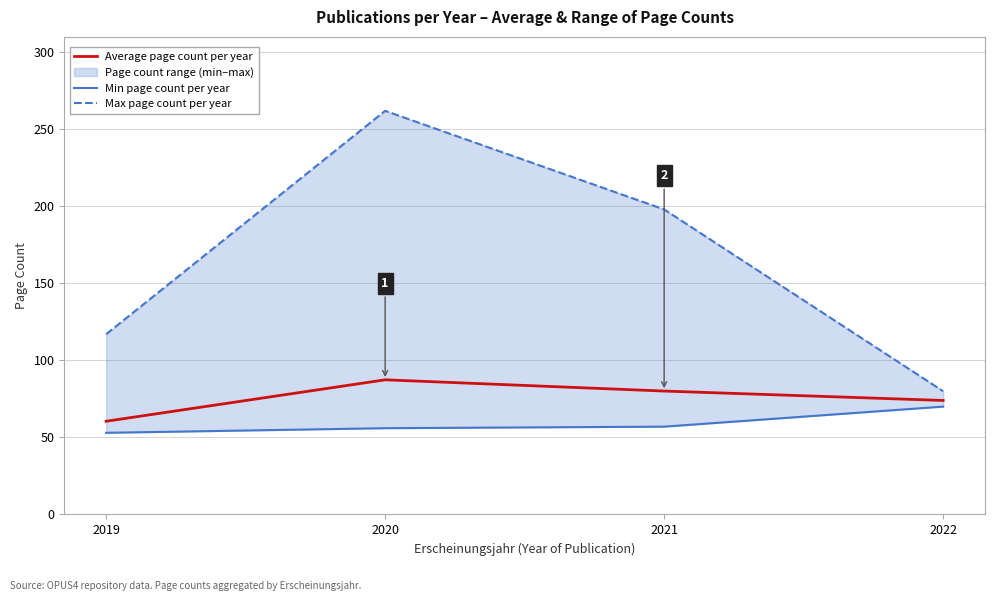

The Average page count per year series shows 32.6 at 2021. True or false?

False